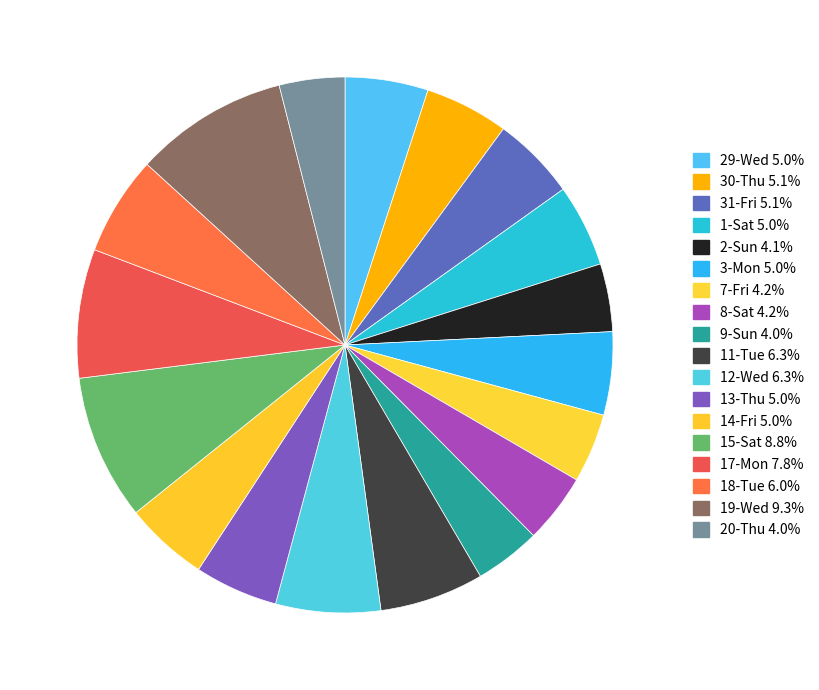

How many slices are in this pie chart?

18